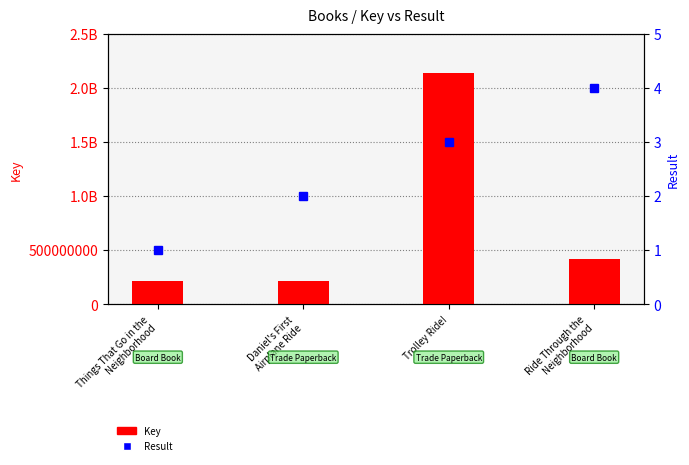

Reading right to left, what are all the values shown in this chart?

Key: 412566685	2142371111	211414901	217547275
Result: 4	3	2	1